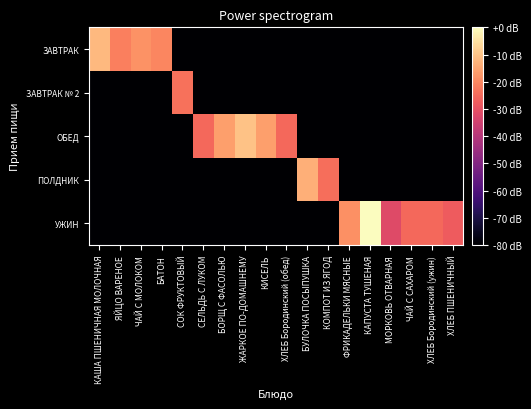

Reading right to left, list all the values displayed in this chart.

ЗАВТРАК: ХЛЕБ ПШЕНИЧНЫЙ=-80.0	ХЛЕБ Бородинский (ужин)=-80.0	ЧАЙ С САХАРОМ=-80.0	МОРКОВЬ ОТВАРНАЯ=-80.0	КАПУСТА ТУШЕНАЯ=-80.0	ФРИКАДЕЛЬКИ МЯСНЫЕ=-80.0	КОМПОТ ИЗ ЯГОД=-80.0	БУЛОЧКА ПОСЫПУШКА=-80.0	ХЛЕБ Бородинский (обед)=-80.0	КИСЕЛЬ=-80.0	ЖАРКОЕ ПО-ДОМАШНЕМУ=-80.0	БОРЩ С ФАСОЛЬЮ=-80.0	СЕЛЬДЬ С ЛУКОМ=-80.0	СОК ФРУКТОВЫЙ=-80.0	БАТОН=-20.2	ЧАЙ С МОЛОКОМ=-18.3	ЯЙЦО ВАРЕНОЕ=-21.6	КАША ПШЕНИЧНАЯ МОЛОЧНАЯ=-11.7
ЗАВТРАК № 2: ХЛЕБ ПШЕНИЧНЫЙ=-80.0	ХЛЕБ Бородинский (ужин)=-80.0	ЧАЙ С САХАРОМ=-80.0	МОРКОВЬ ОТВАРНАЯ=-80.0	КАПУСТА ТУШЕНАЯ=-80.0	ФРИКАДЕЛЬКИ МЯСНЫЕ=-80.0	КОМПОТ ИЗ ЯГОД=-80.0	БУЛОЧКА ПОСЫПУШКА=-80.0	ХЛЕБ Бородинский (обед)=-80.0	КИСЕЛЬ=-80.0	ЖАРКОЕ ПО-ДОМАШНЕМУ=-80.0	БОРЩ С ФАСОЛЬЮ=-80.0	СЕЛЬДЬ С ЛУКОМ=-80.0	СОК ФРУКТОВЫЙ=-23.7	БАТОН=-80.0	ЧАЙ С МОЛОКОМ=-80.0	ЯЙЦО ВАРЕНОЕ=-80.0	КАША ПШЕНИЧНАЯ МОЛОЧНАЯ=-80.0
ОБЕД: ХЛЕБ ПШЕНИЧНЫЙ=-80.0	ХЛЕБ Бородинский (ужин)=-80.0	ЧАЙ С САХАРОМ=-80.0	МОРКОВЬ ОТВАРНАЯ=-80.0	КАПУСТА ТУШЕНАЯ=-80.0	ФРИКАДЕЛЬКИ МЯСНЫЕ=-80.0	КОМПОТ ИЗ ЯГОД=-80.0	БУЛОЧКА ПОСЫПУШКА=-80.0	ХЛЕБ Бородинский (обед)=-25.3	КИСЕЛЬ=-16.0	ЖАРКОЕ ПО-ДОМАШНЕМУ=-10.1	БОРЩ С ФАСОЛЬЮ=-16.0	СЕЛЬДЬ С ЛУКОМ=-25.0	СОК ФРУКТОВЫЙ=-80.0	БАТОН=-80.0	ЧАЙ С МОЛОКОМ=-80.0	ЯЙЦО ВАРЕНОЕ=-80.0	КАША ПШЕНИЧНАЯ МОЛОЧНАЯ=-80.0
ПОЛДНИК: ХЛЕБ ПШЕНИЧНЫЙ=-80.0	ХЛЕБ Бородинский (ужин)=-80.0	ЧАЙ С САХАРОМ=-80.0	МОРКОВЬ ОТВАРНАЯ=-80.0	КАПУСТА ТУШЕНАЯ=-80.0	ФРИКАДЕЛЬКИ МЯСНЫЕ=-80.0	КОМПОТ ИЗ ЯГОД=-24.2	БУЛОЧКА ПОСЫПУШКА=-13.2	ХЛЕБ Бородинский (обед)=-80.0	КИСЕЛЬ=-80.0	ЖАРКОЕ ПО-ДОМАШНЕМУ=-80.0	БОРЩ С ФАСОЛЬЮ=-80.0	СЕЛЬДЬ С ЛУКОМ=-80.0	СОК ФРУКТОВЫЙ=-80.0	БАТОН=-80.0	ЧАЙ С МОЛОКОМ=-80.0	ЯЙЦО ВАРЕНОЕ=-80.0	КАША ПШЕНИЧНАЯ МОЛОЧНАЯ=-80.0
УЖИН: ХЛЕБ ПШЕНИЧНЫЙ=-27.7	ХЛЕБ Бородинский (ужин)=-25.3	ЧАЙ С САХАРОМ=-25.0	МОРКОВЬ ОТВАРНАЯ=-31.6	КАПУСТА ТУШЕНАЯ=0.0	ФРИКАДЕЛЬКИ МЯСНЫЕ=-18.5	КОМПОТ ИЗ ЯГОД=-80.0	БУЛОЧКА ПОСЫПУШКА=-80.0	ХЛЕБ Бородинский (обед)=-80.0	КИСЕЛЬ=-80.0	ЖАРКОЕ ПО-ДОМАШНЕМУ=-80.0	БОРЩ С ФАСОЛЬЮ=-80.0	СЕЛЬДЬ С ЛУКОМ=-80.0	СОК ФРУКТОВЫЙ=-80.0	БАТОН=-80.0	ЧАЙ С МОЛОКОМ=-80.0	ЯЙЦО ВАРЕНОЕ=-80.0	КАША ПШЕНИЧНАЯ МОЛОЧНАЯ=-80.0